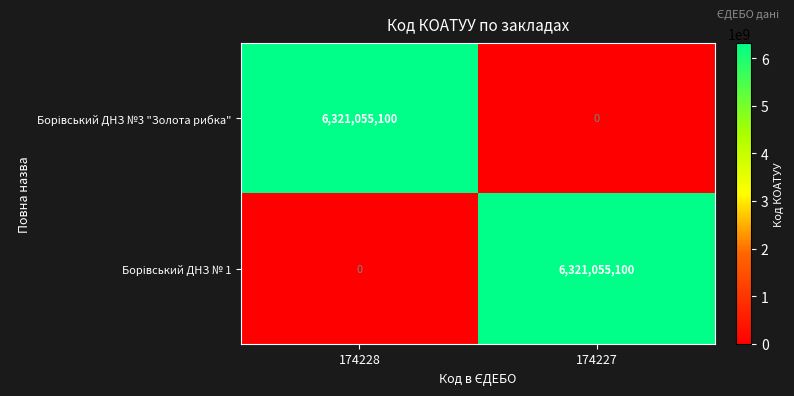

What is the total value across all series at 174228?

6321055100